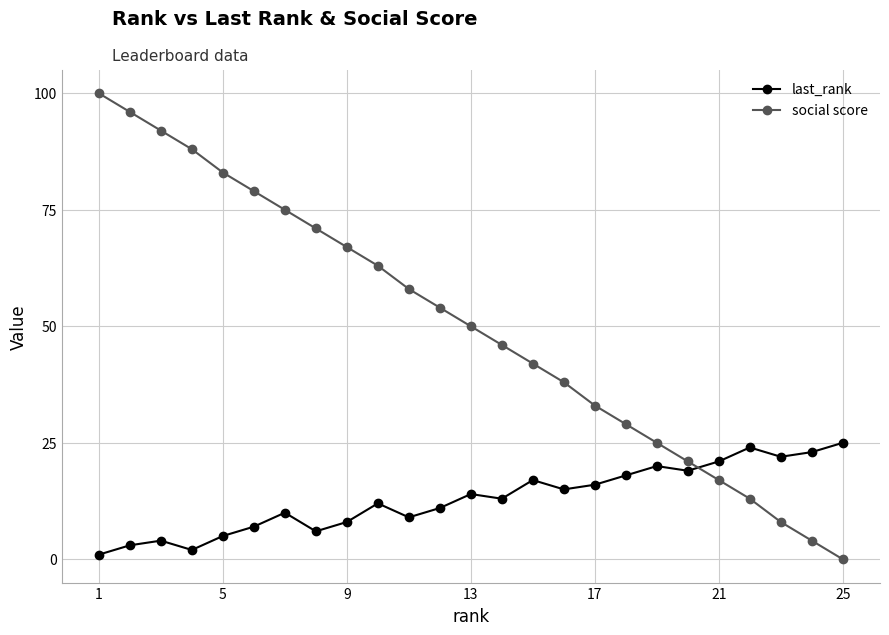

Which series has the widest spread of values?

social score